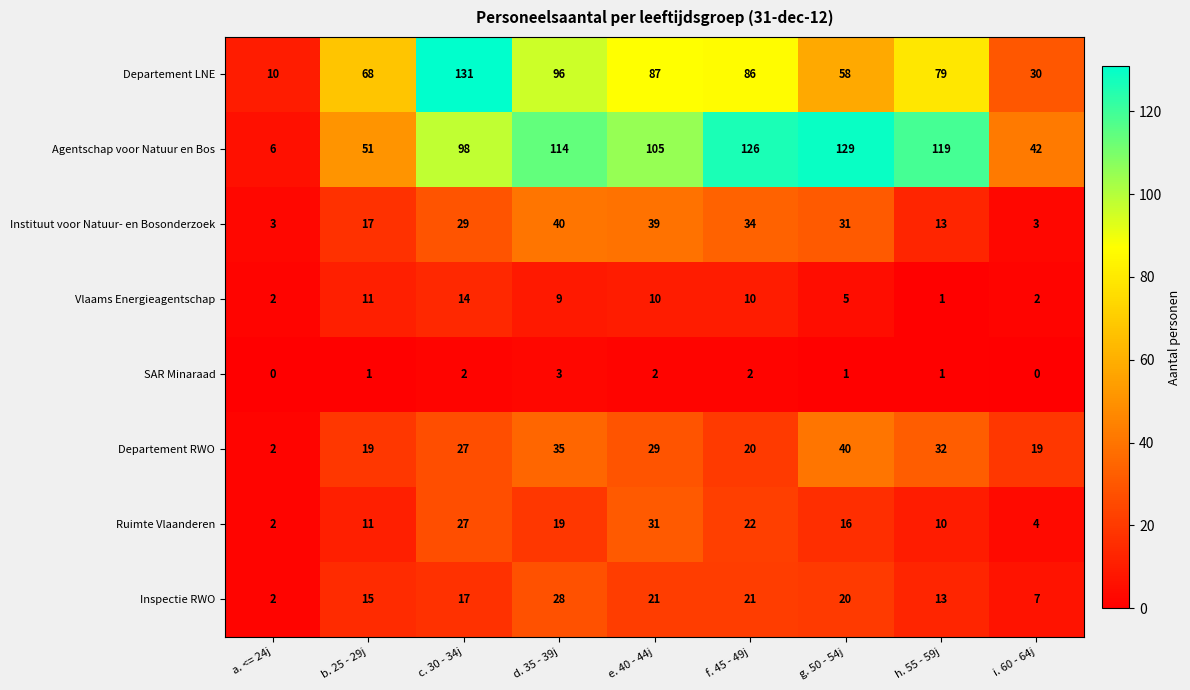

List the labels in order of Departement LNE value, smallest first.

a. <= 24j, i. 60 - 64j, g. 50 - 54j, b. 25 - 29j, h. 55 - 59j, f. 45 - 49j, e. 40 - 44j, d. 35 - 39j, c. 30 - 34j